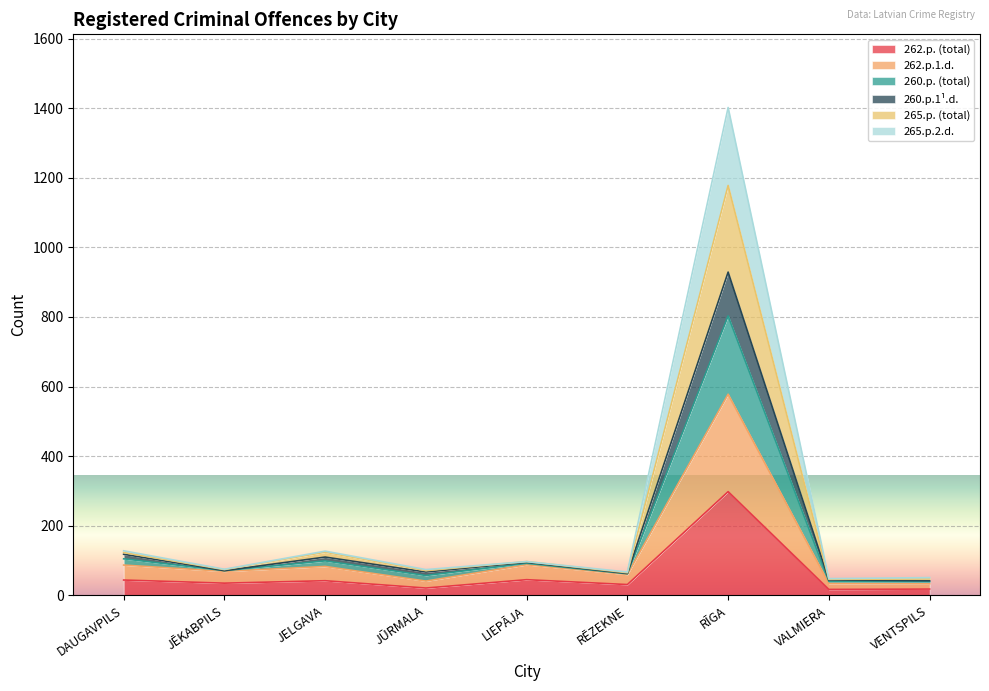

What is the label of the 5th point from the right?

LIEPĀJA